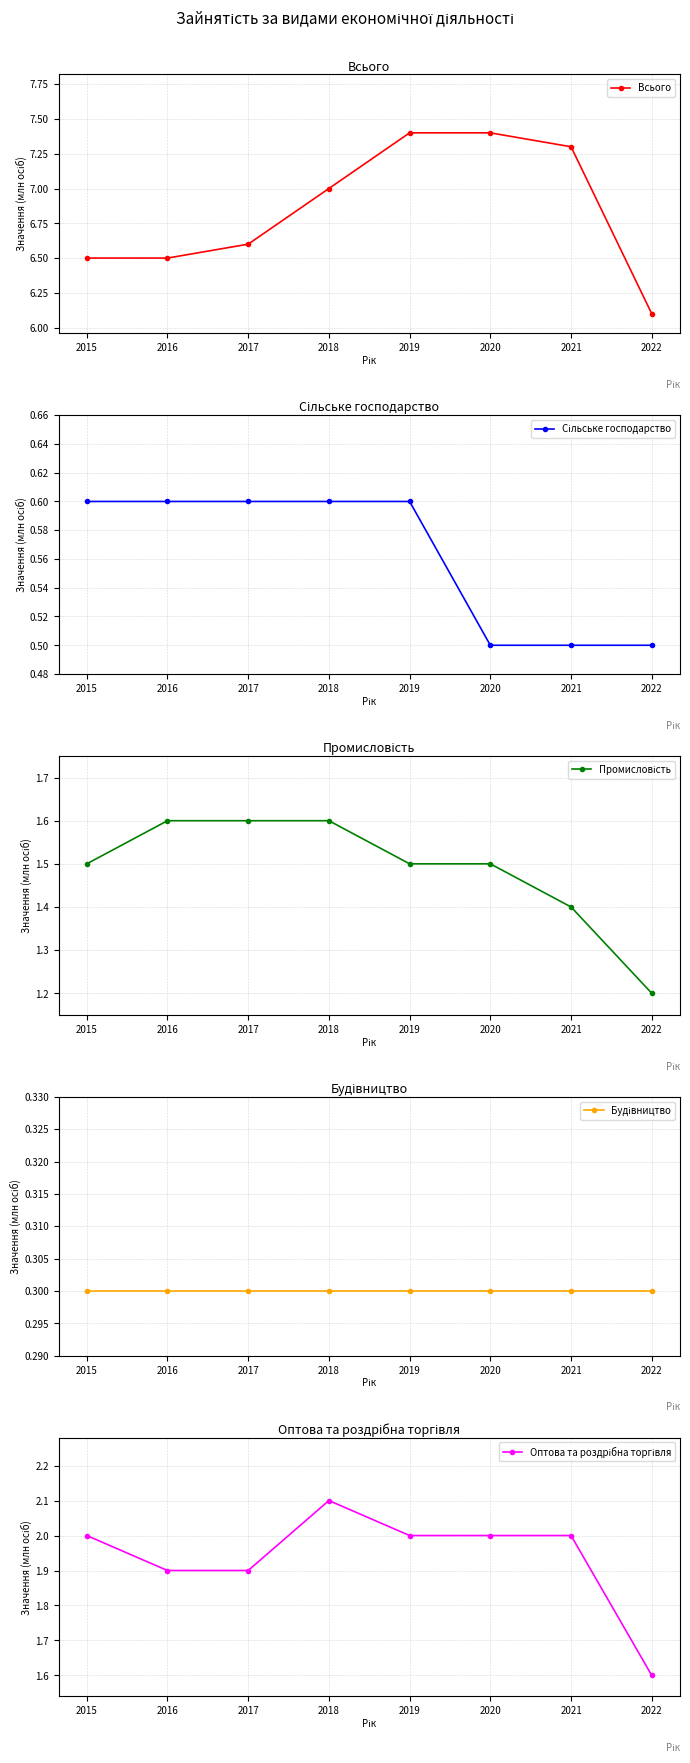

True or false: Промисловість has a value of 1.6 at 2016.

True